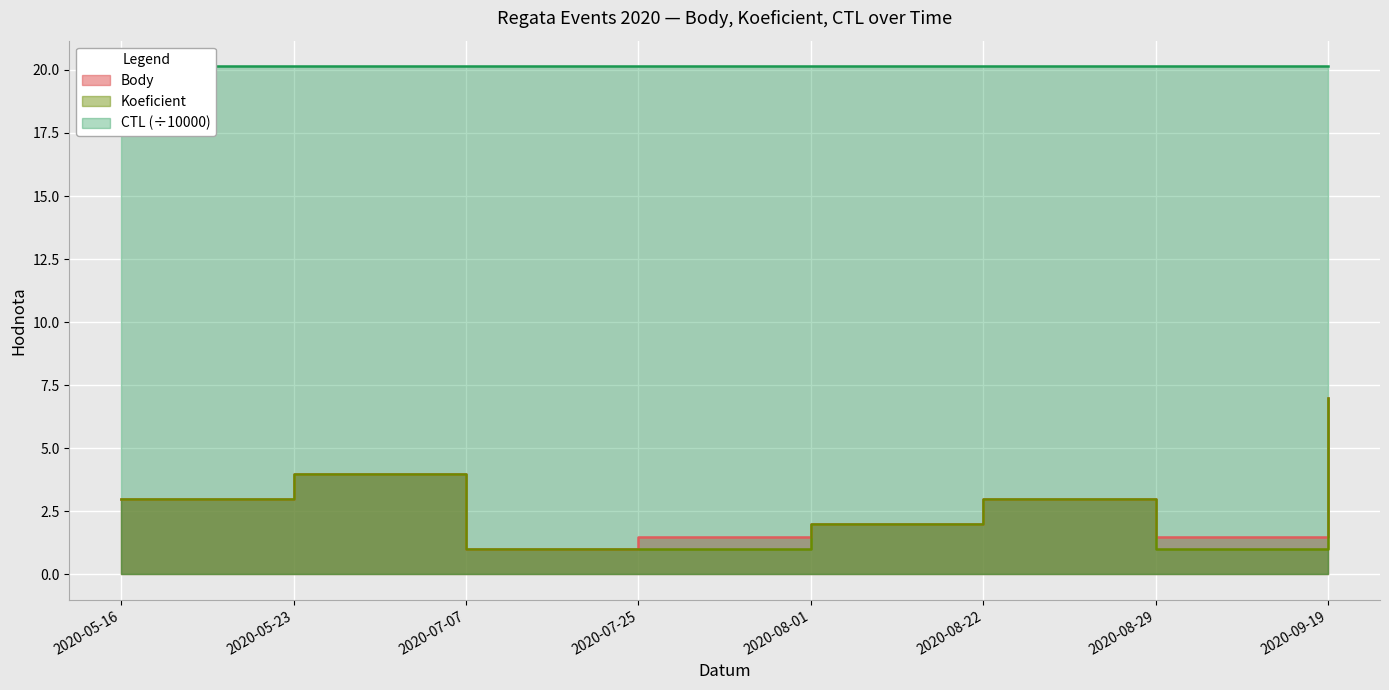

The value of Koeficient at 2020-05-16 is 3.0. True or false?

True